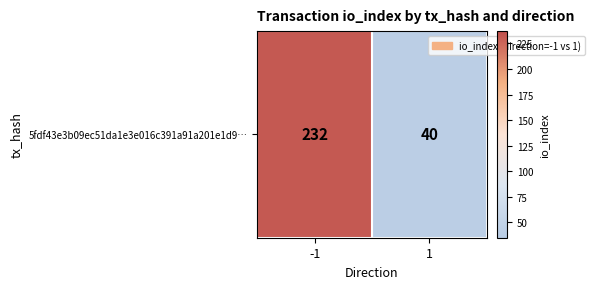

What is the ratio of the value at 1 to the value at -1?

0.2